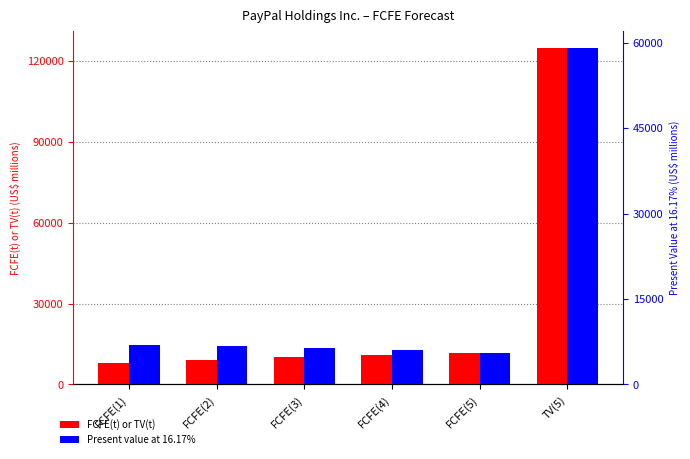

At which category does the chart reach its minimum across all series?

FCFE(5)